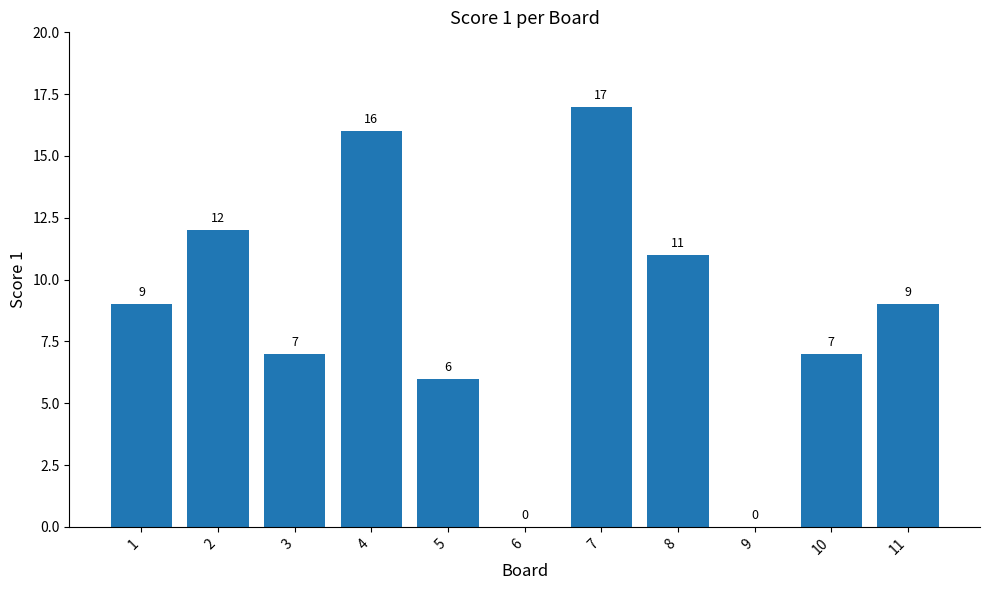

What is the sum of the values at 6 and 2?

12